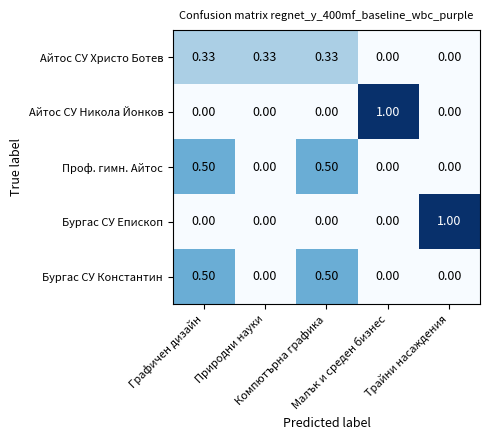

Count the number of data series in this chart.

5